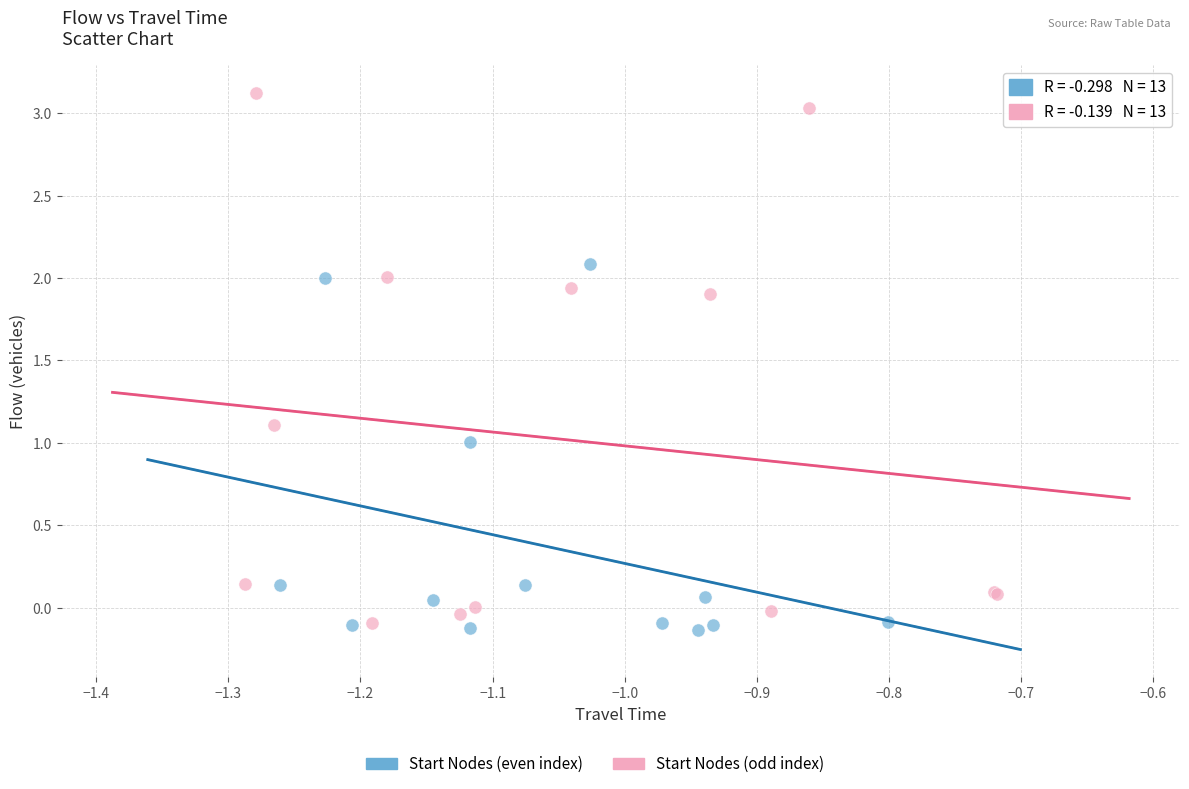

Which series contains the highest Y value?

Start Nodes (odd index)